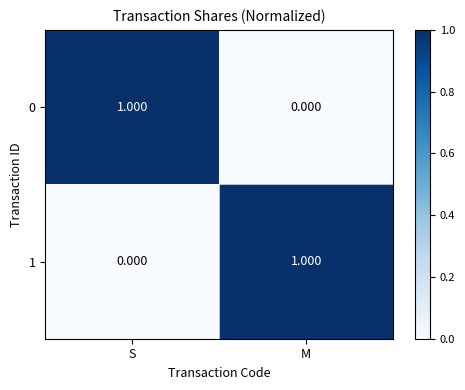

At how many categories does at least one series exceed 0?

2